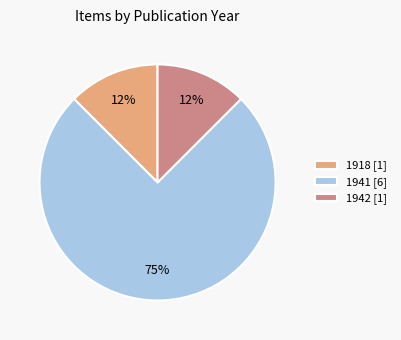

Which slice is the largest?

1941 [6]